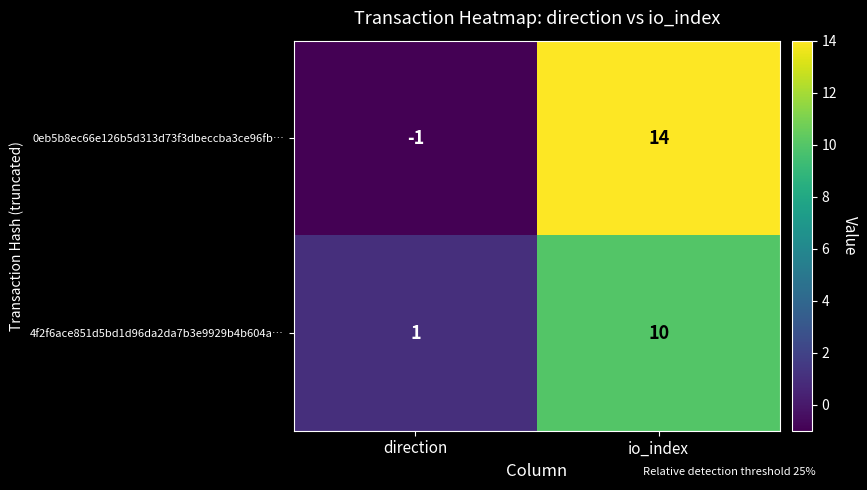

At how many categories does at least one series exceed 4?

1